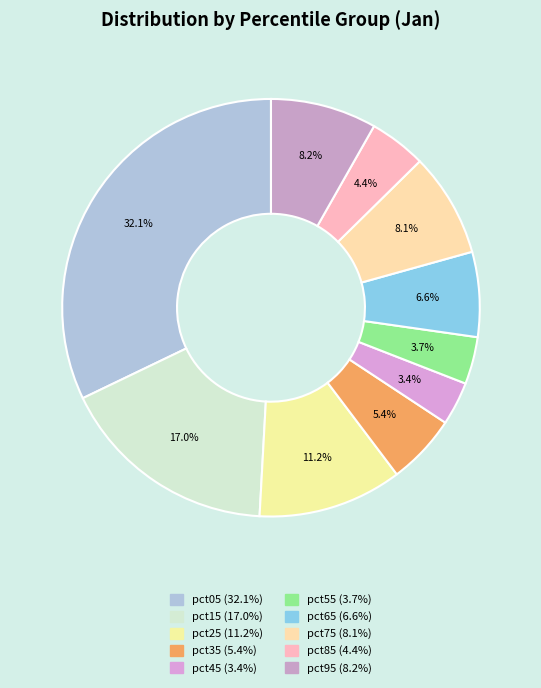

How many segments does this pie chart have?

10